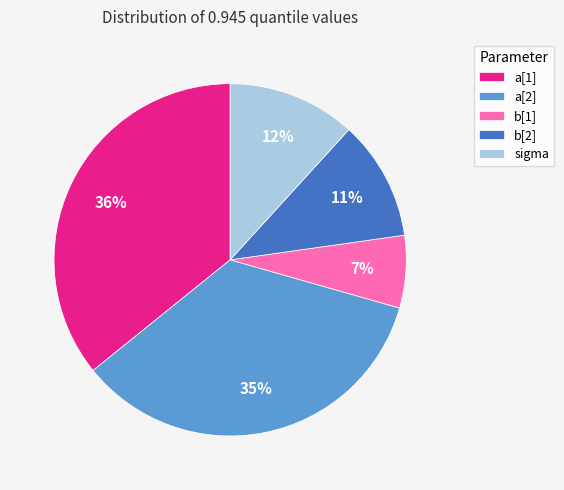

How many segments does this pie chart have?

5